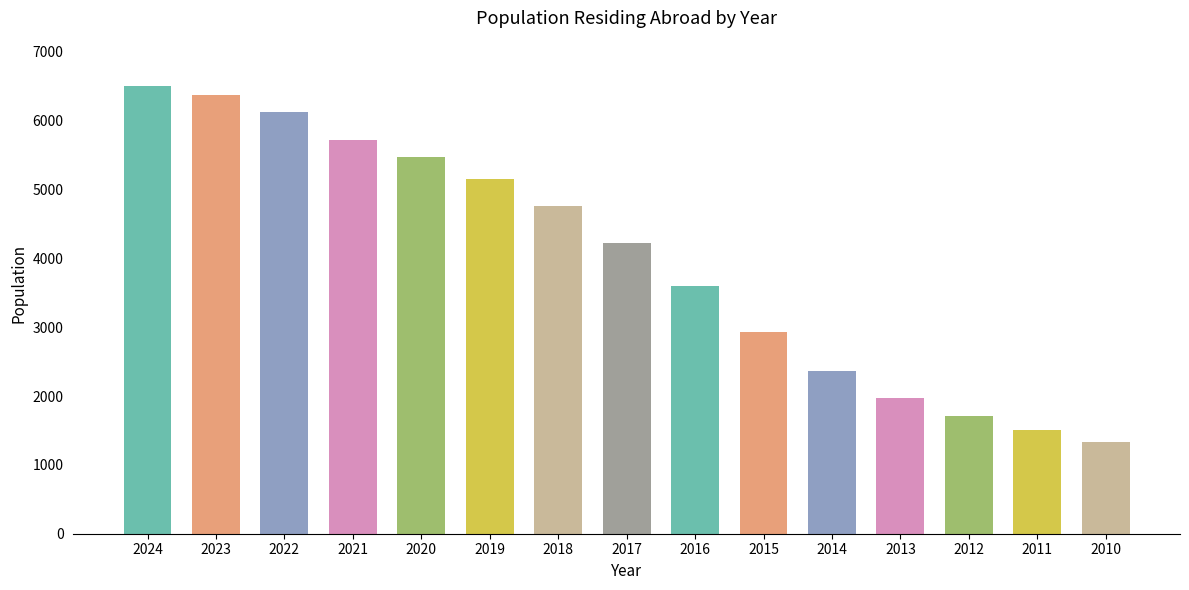

How many bars are there in total?

15